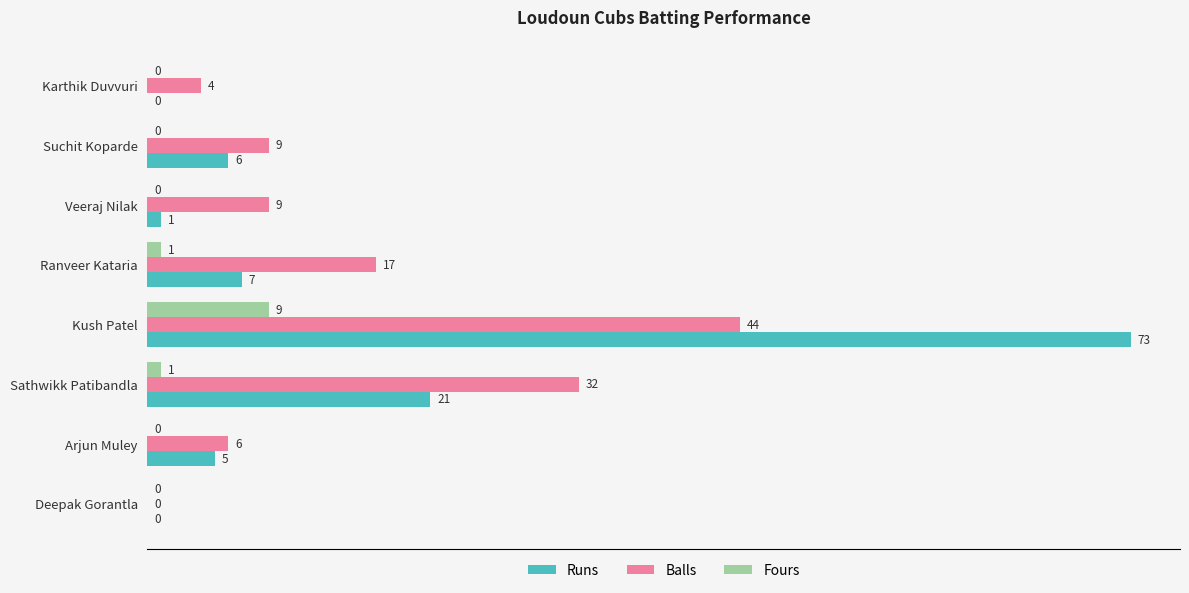

Where is Runs nearest to the value 36?

Sathwikk Patibandla